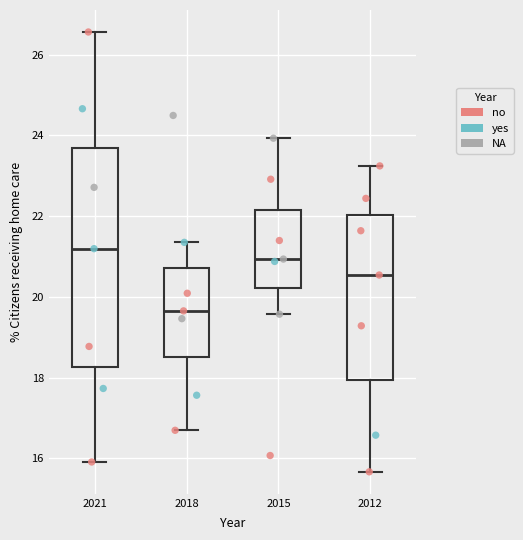

Reading left to right, read every box against the y-axis: the position of its median line, the range the box covers, and the ends of its whiskers. The values are not printed on the chart, so give them approximately, as read against the axis.

2021: median 21.2, box 18.2 to 23.6, whiskers 16.0 to 26.6
2018: median 19.6, box 18.6 to 20.8, whiskers 16.6 to 21.4
2015: median 21.0, box 20.2 to 22.2, whiskers 19.6 to 24.0
2012: median 20.6, box 18.0 to 22.0, whiskers 15.6 to 23.2